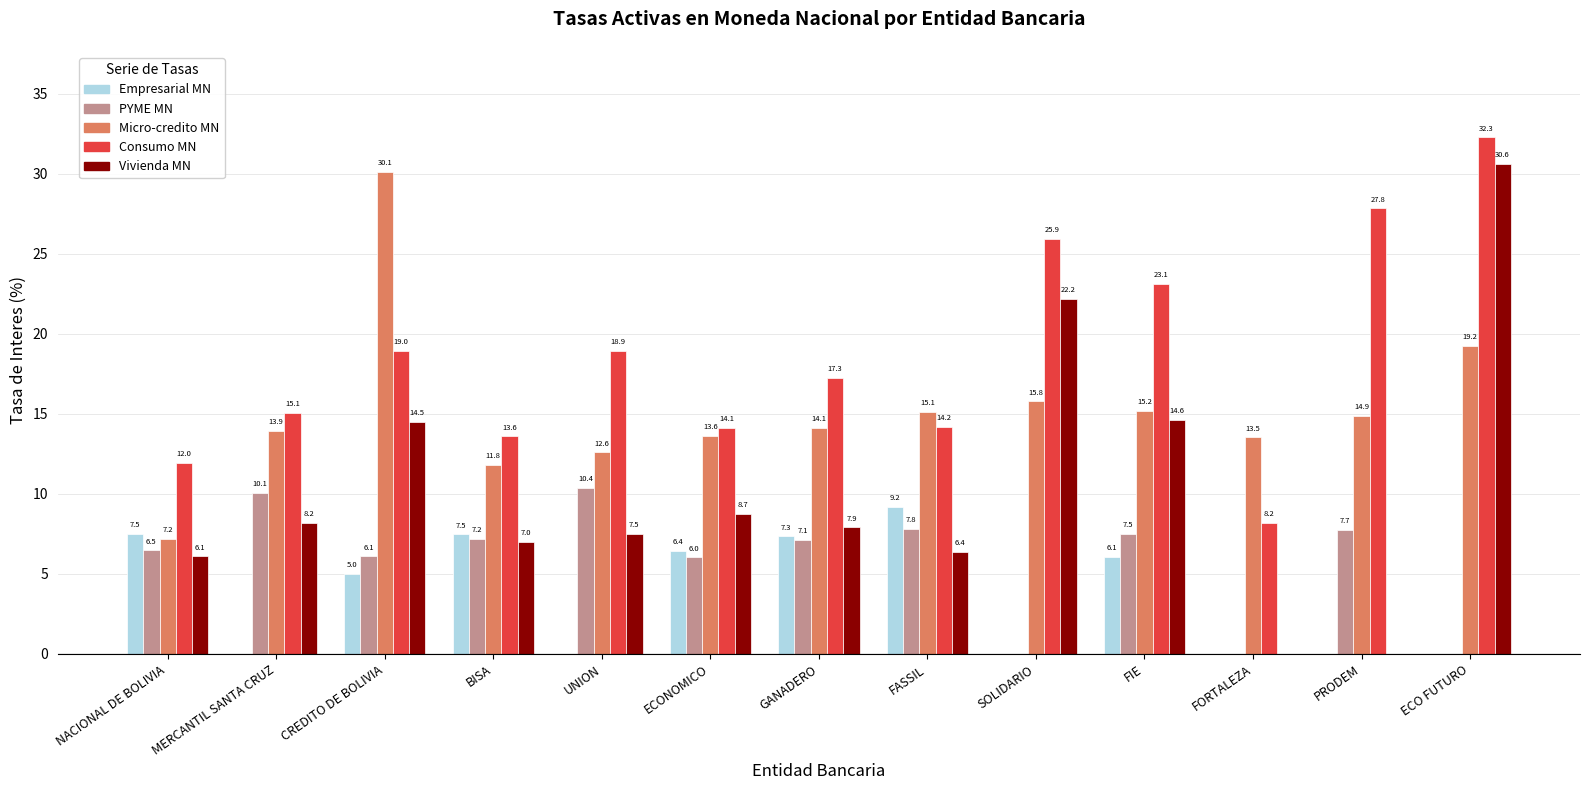

Reading left to right, what are all the values shown in this chart?

Empresarial MN: NACIONAL DE BOLIVIA=7.5	MERCANTIL SANTA CRUZ=0.0	CREDITO DE BOLIVIA=5.0	BISA=7.5	UNION=0.0	ECONOMICO=6.4	GANADERO=7.3	FASSIL=9.2	SOLIDARIO=0.0	FIE=6.1	FORTALEZA=0.0	PRODEM=0.0	ECO FUTURO=0.0
PYME MN: NACIONAL DE BOLIVIA=6.5	MERCANTIL SANTA CRUZ=10.1	CREDITO DE BOLIVIA=6.1	BISA=7.2	UNION=10.4	ECONOMICO=6.0	GANADERO=7.1	FASSIL=7.8	SOLIDARIO=0.0	FIE=7.5	FORTALEZA=0.0	PRODEM=7.7	ECO FUTURO=0.0
Micro-credito MN: NACIONAL DE BOLIVIA=7.2	MERCANTIL SANTA CRUZ=13.9	CREDITO DE BOLIVIA=30.1	BISA=11.8	UNION=12.6	ECONOMICO=13.6	GANADERO=14.1	FASSIL=15.1	SOLIDARIO=15.8	FIE=15.2	FORTALEZA=13.5	PRODEM=14.9	ECO FUTURO=19.2
Consumo MN: NACIONAL DE BOLIVIA=12.0	MERCANTIL SANTA CRUZ=15.1	CREDITO DE BOLIVIA=19.0	BISA=13.6	UNION=18.9	ECONOMICO=14.1	GANADERO=17.3	FASSIL=14.2	SOLIDARIO=25.9	FIE=23.1	FORTALEZA=8.2	PRODEM=27.8	ECO FUTURO=32.3
Vivienda MN: NACIONAL DE BOLIVIA=6.1	MERCANTIL SANTA CRUZ=8.2	CREDITO DE BOLIVIA=14.5	BISA=7.0	UNION=7.5	ECONOMICO=8.7	GANADERO=7.9	FASSIL=6.4	SOLIDARIO=22.2	FIE=14.6	FORTALEZA=0.0	PRODEM=0.0	ECO FUTURO=30.6